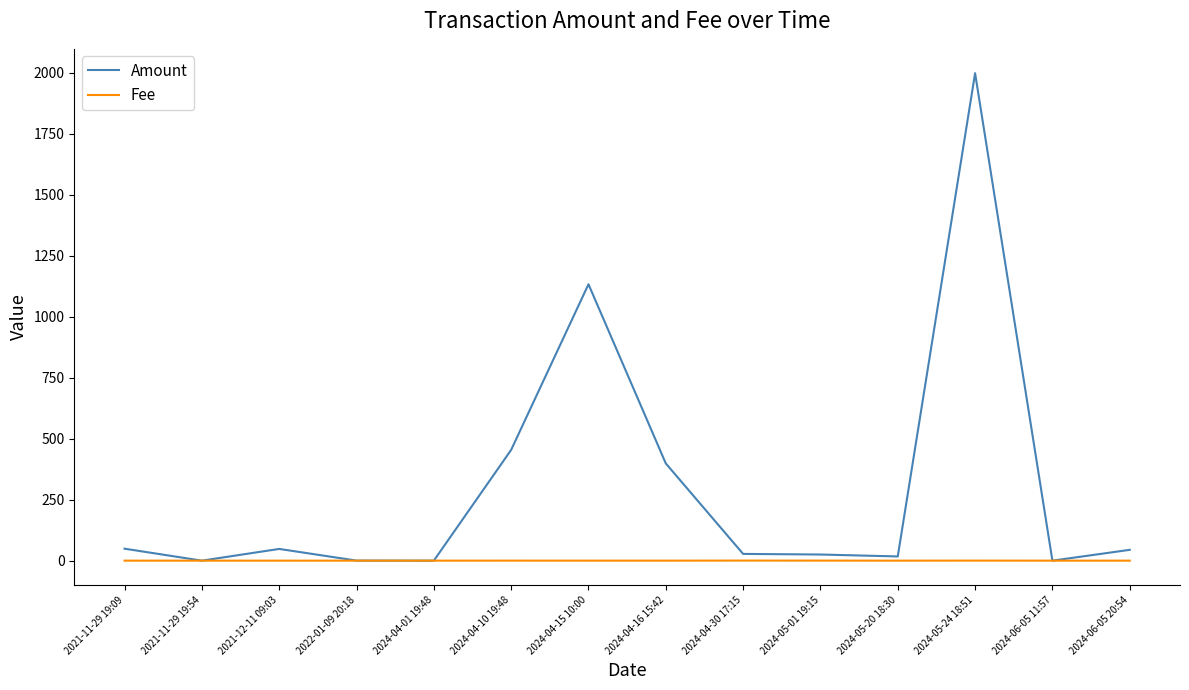

Rank the series by their average value, from highest to lowest.

Amount, Fee